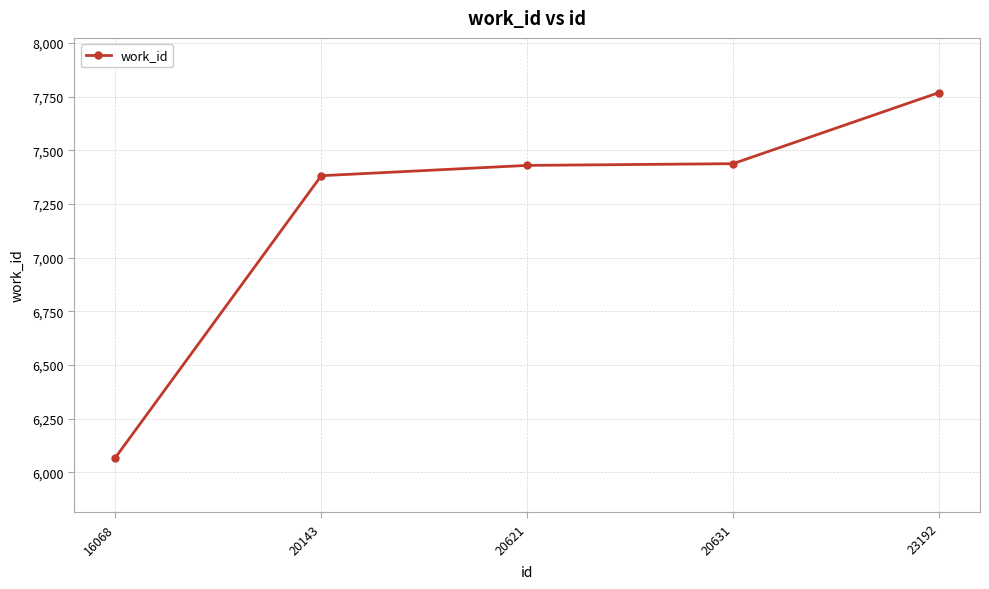

Which category has the lowest value across all series?

16068